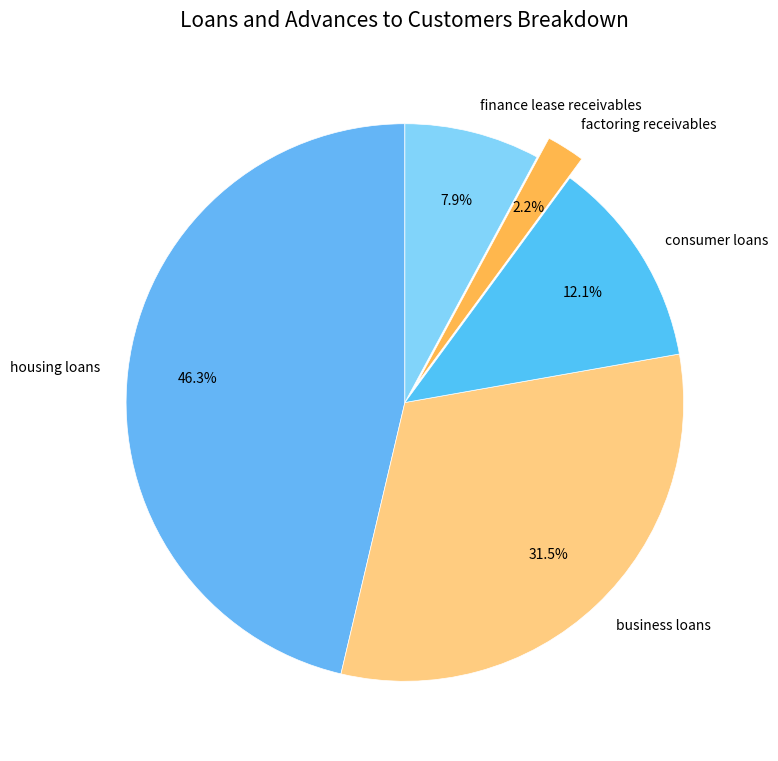

What percentage do business loans and consumer loans together represent?

43.6%